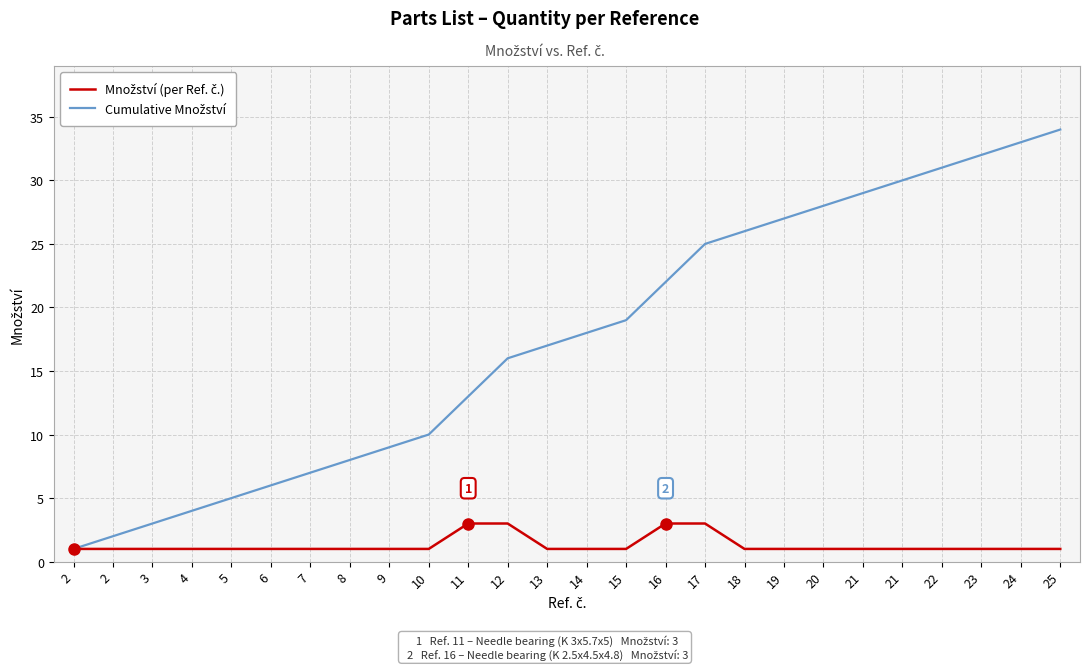

Does the chart display data point markers on the line(s)?

No